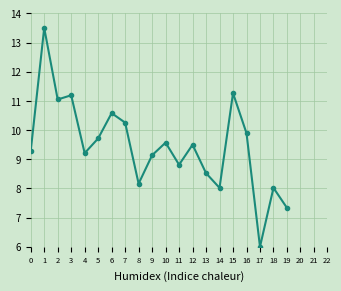

How many categories are shown in the chart?

20